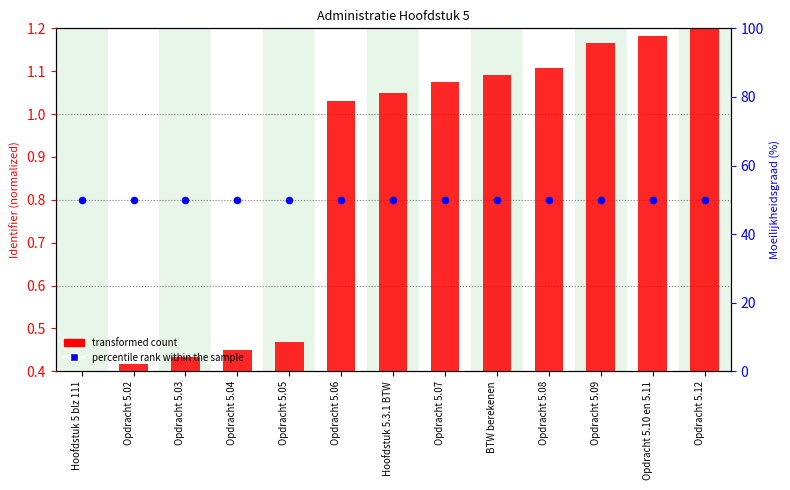

At how many categories does at least one series exceed 45?

13